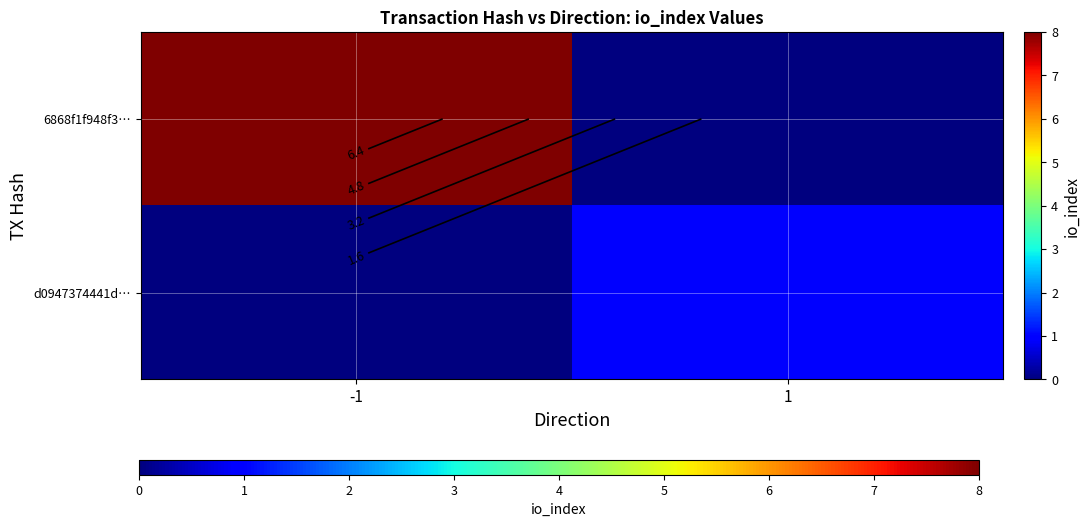

The value of 6868f1f948f3… at 1 is 0. True or false?

True